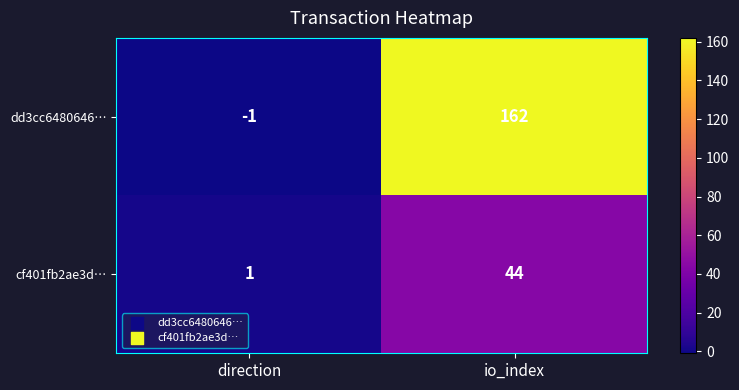

What is the total value across all series at io_index?

206